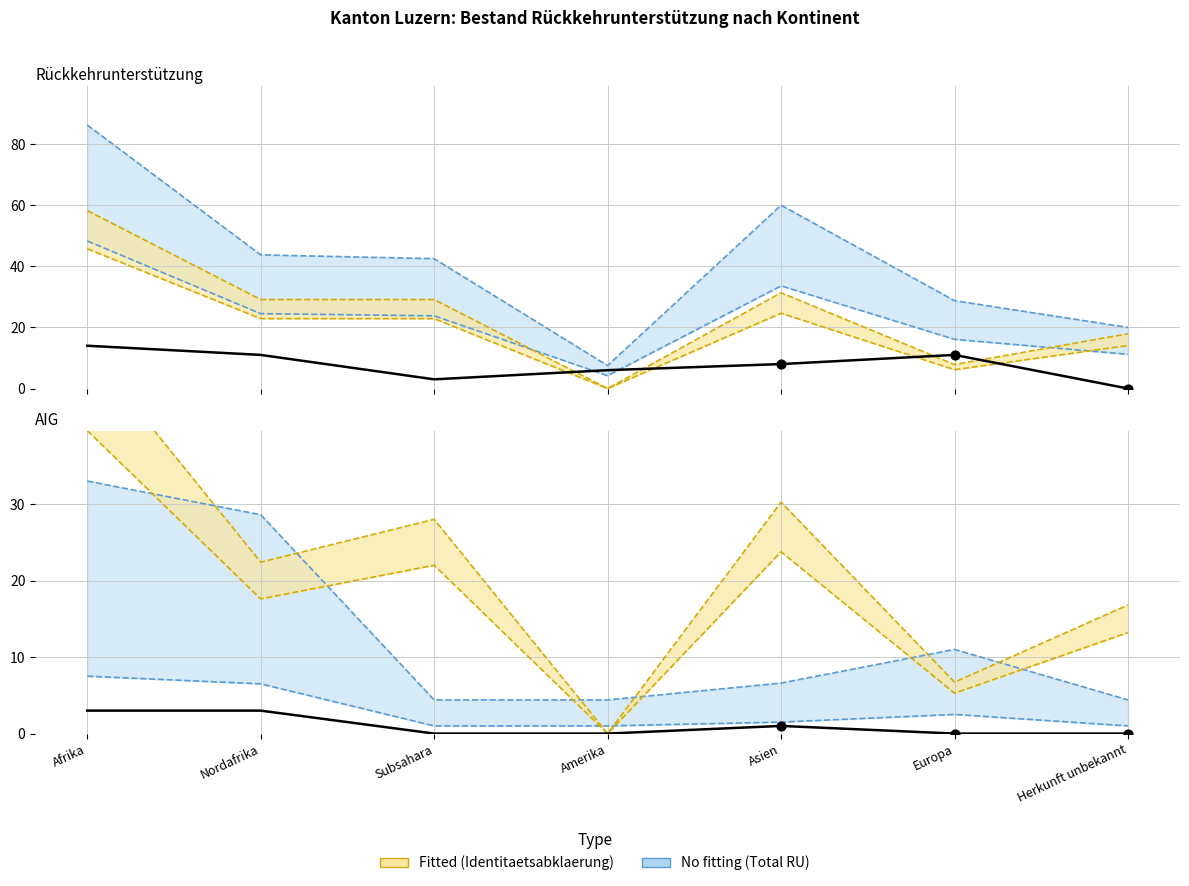

Which series contains the lowest Y value?

Identitaetsabklaerung (Total)